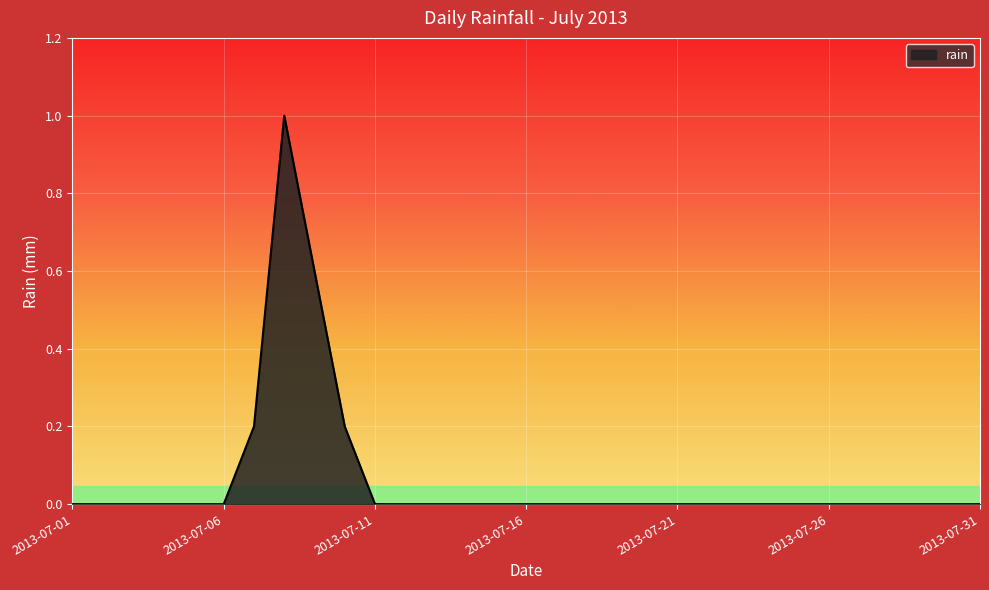

What is the greatest value displayed?

1.0